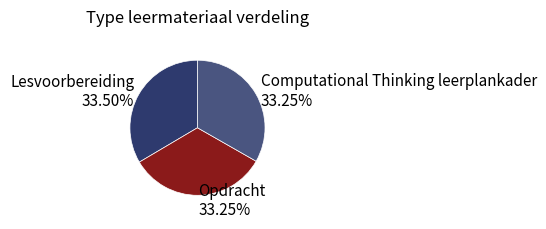

What is the ratio of the value at Computational Thinking leerplankader 33.25% to the value at Lesvoorbereiding 33.50%?

1.0